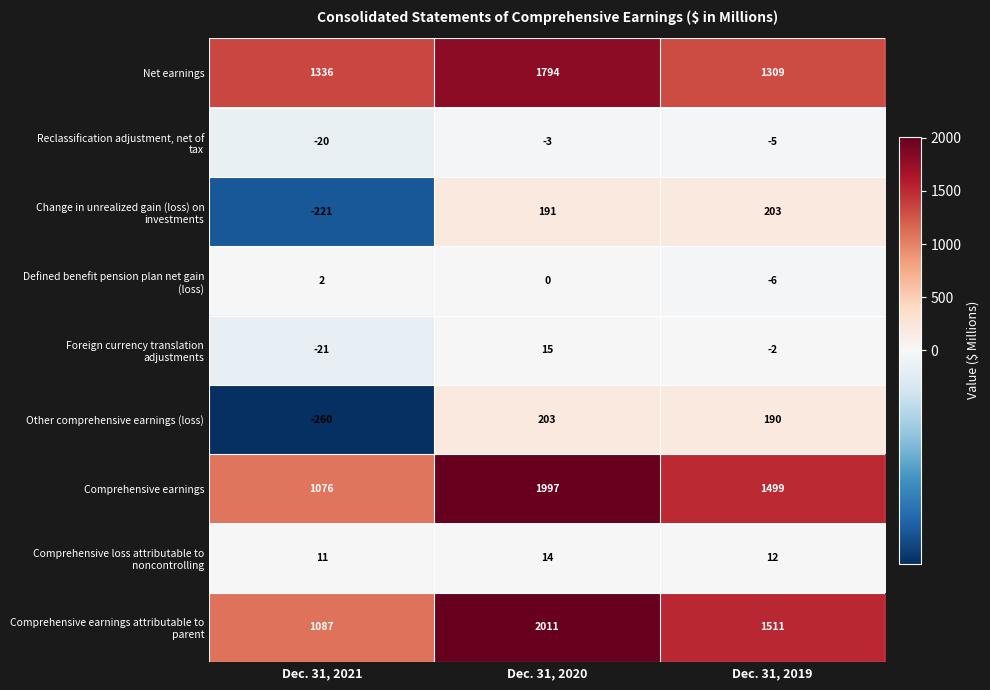

What is the spread (max minus min) of values at Dec. 31, 2019?

1517